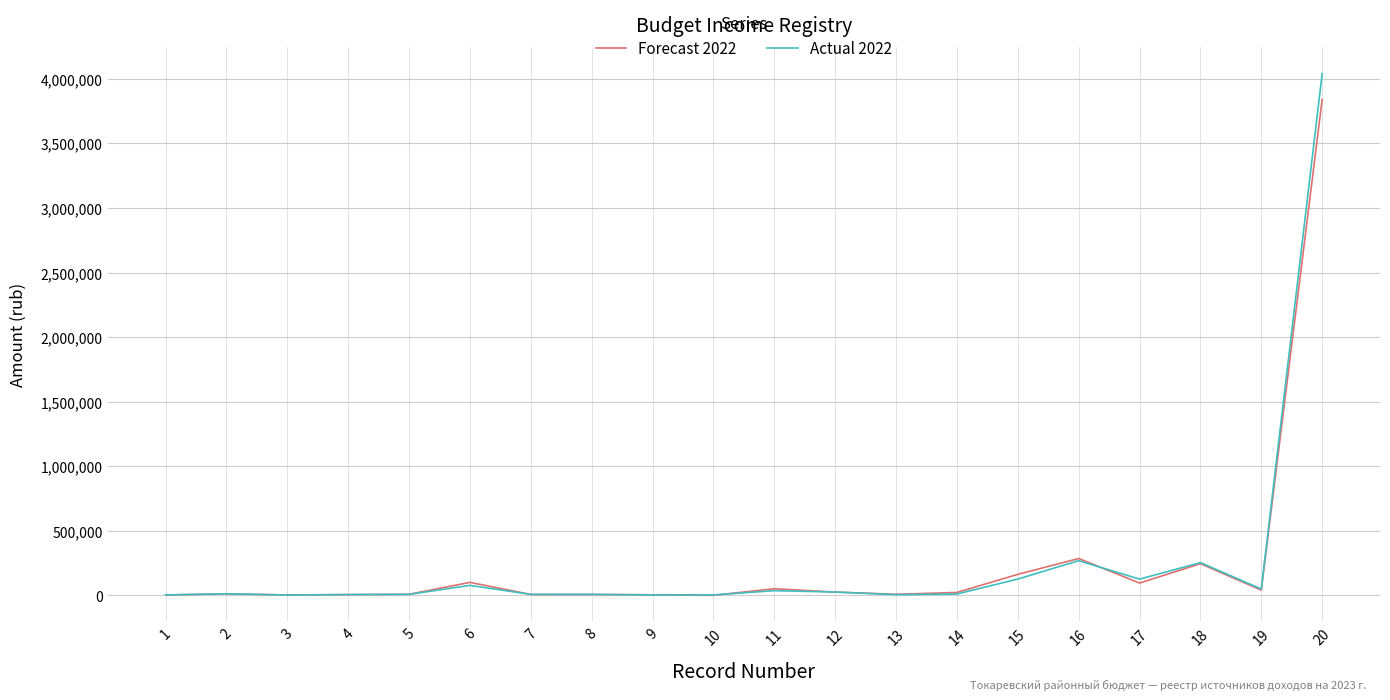

What is the difference between the second highest and second lowest values in the Actual 2022 series?

265295.7